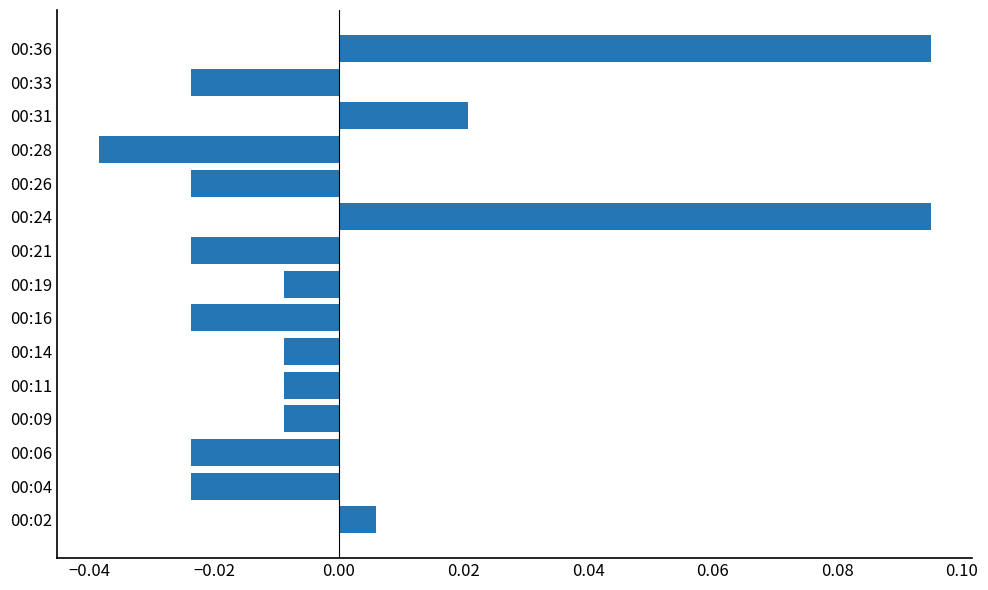

Which has a higher value, 00:04 or 00:31?

00:31